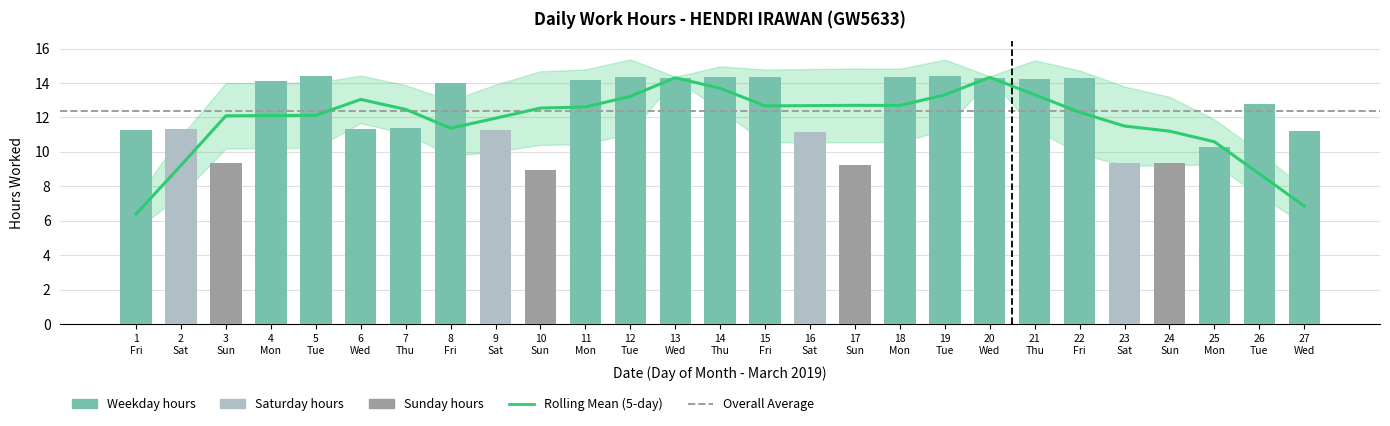

Rank the categories by value from lowest to highest.

10 Sun, 17 Sun, 23 Sat, 24 Sun, 3 Sun, 25 Mon, 16 Sat, 27 Wed, 9 Sat, 1 Fri, 2 Sat, 6 Wed, 7 Thu, 26 Tue, 8 Fri, 4 Mon, 11 Mon, 21 Thu, 13 Wed, 20 Wed, 22 Fri, 15 Fri, 14 Thu, 12 Tue, 18 Mon, 5 Tue, 19 Tue